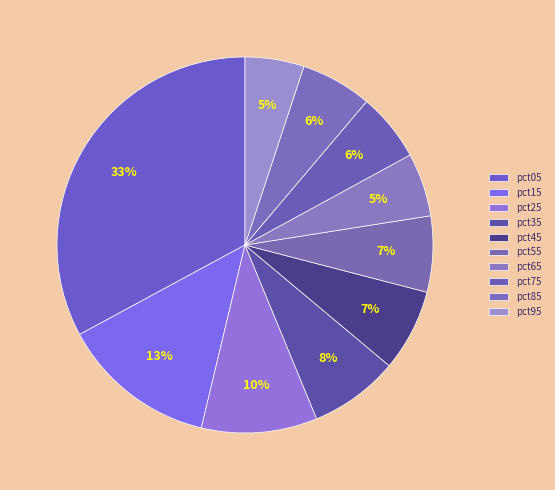

To the nearest percent, what is the difference between the largest and smallest slice percentages?

28%